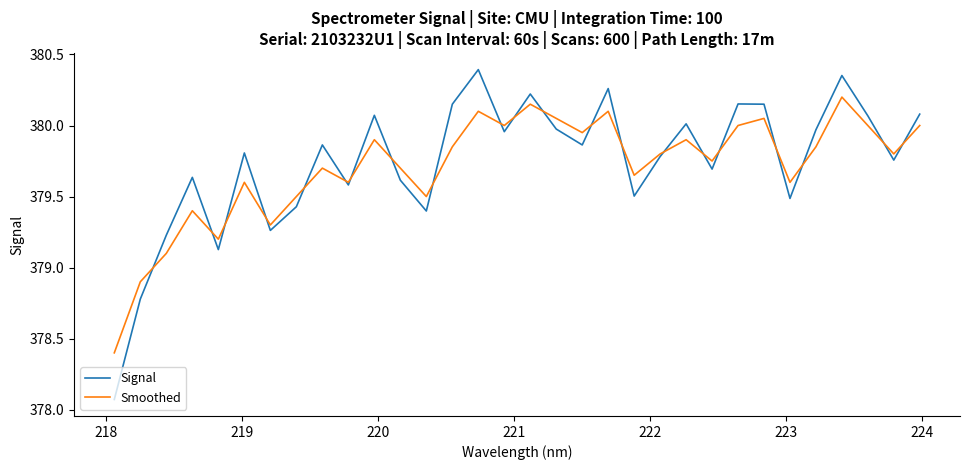

True or false: Signal has more than 2 points higher than both neighbors.

True